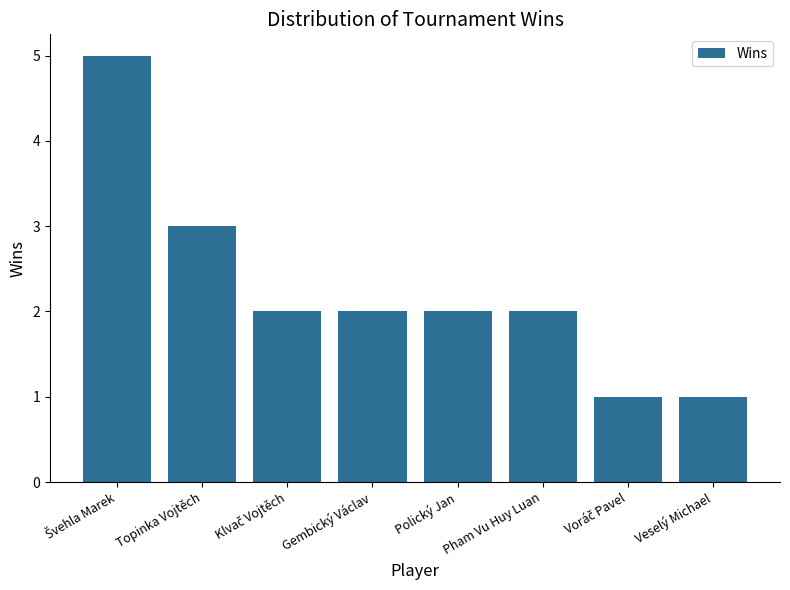

True or false: the data shows 2 at Pham Vu Huy Luan.

True